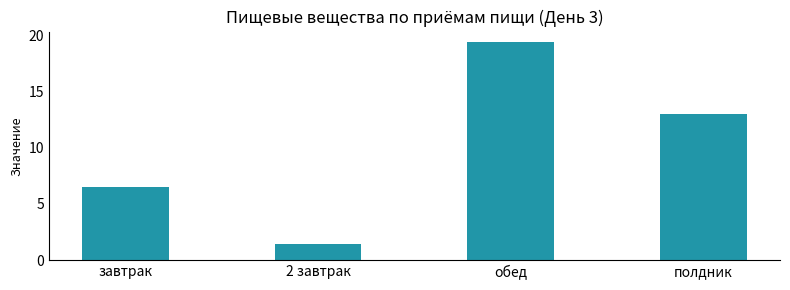

Reading right to left, extract all data points from this chart.

13.0	19.4	1.4	6.5